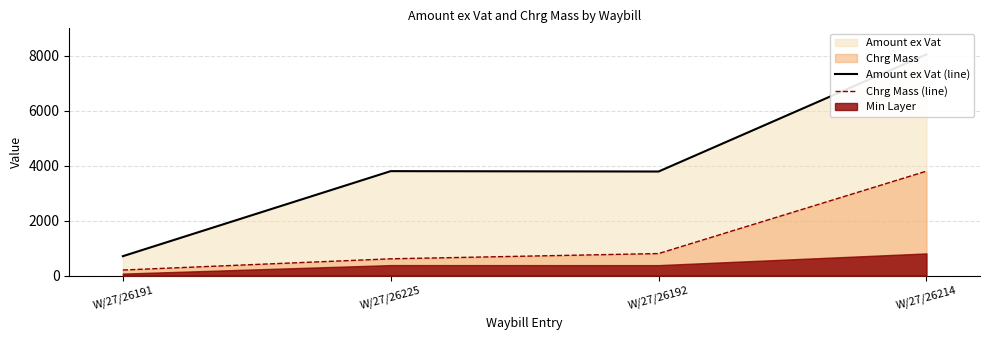

At which category does Amount ex Vat (line) reach its first local peak?

W/27/26225